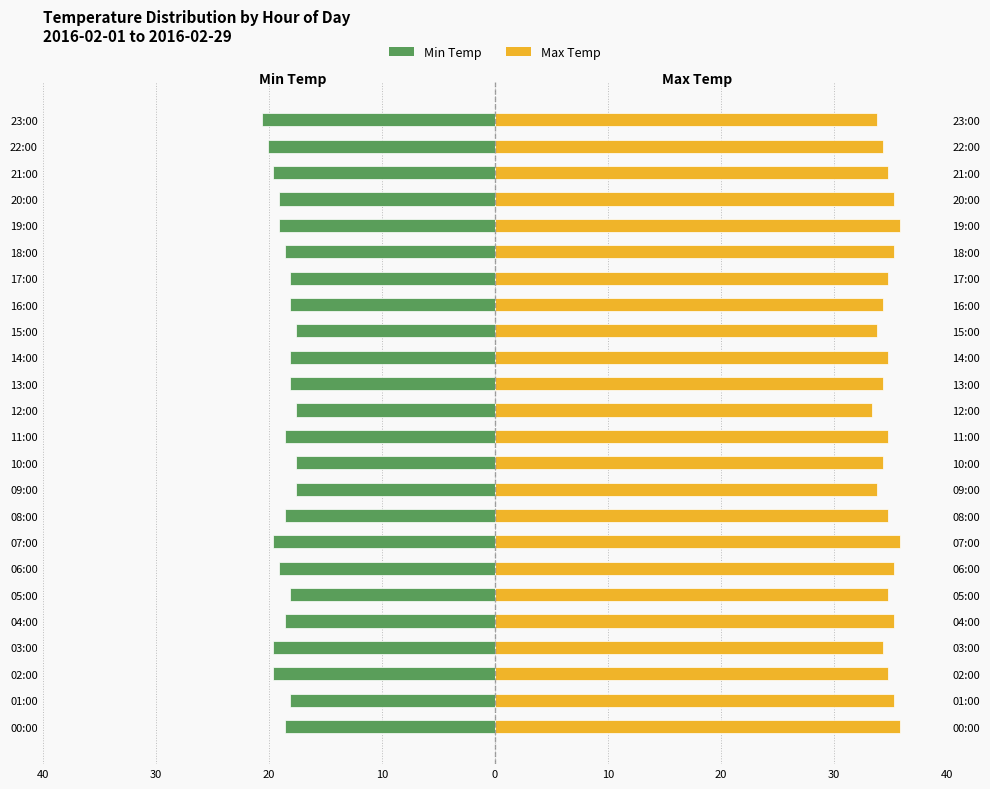

What are all the series names shown in the legend?

Min Temp, Max Temp